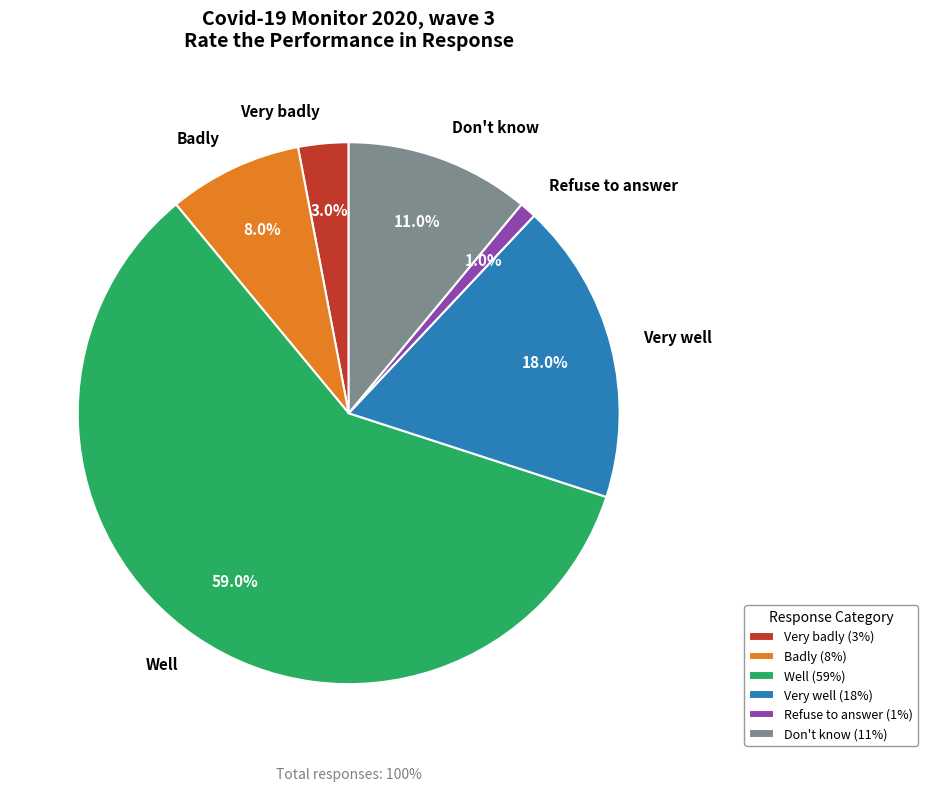

Rank the categories by value from lowest to highest.

Refuse to answer, Very badly, Badly, Don't know, Very well, Well